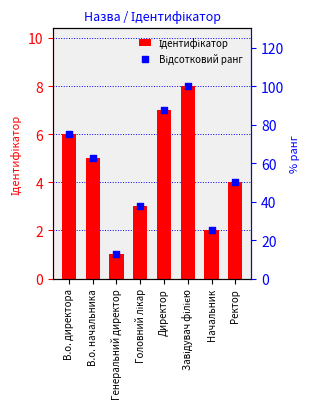

What is the total value across all series at Начальник?

27.0